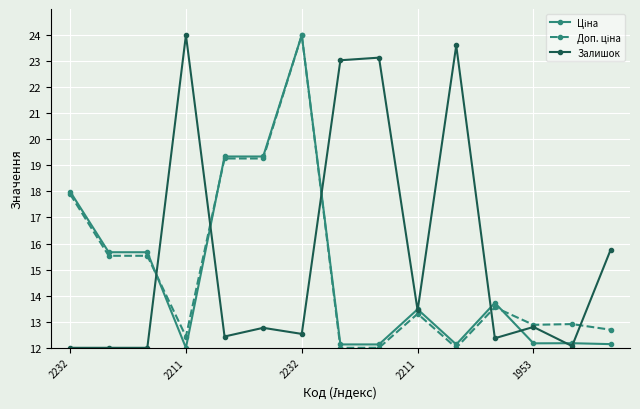

Which series has the largest total across all categories?

Залишок